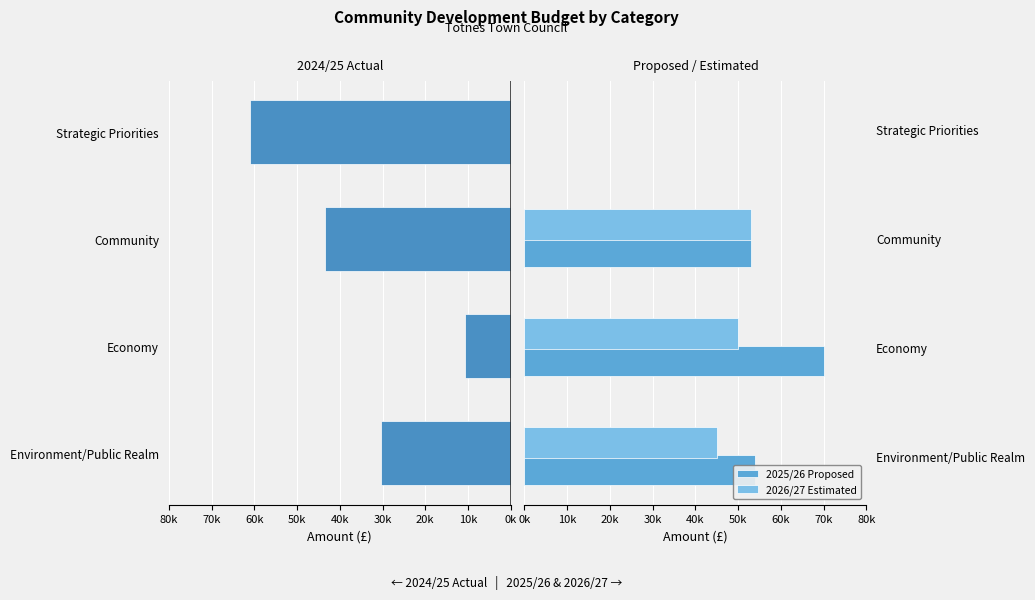

What position from the right is Strategic Priorities?

1